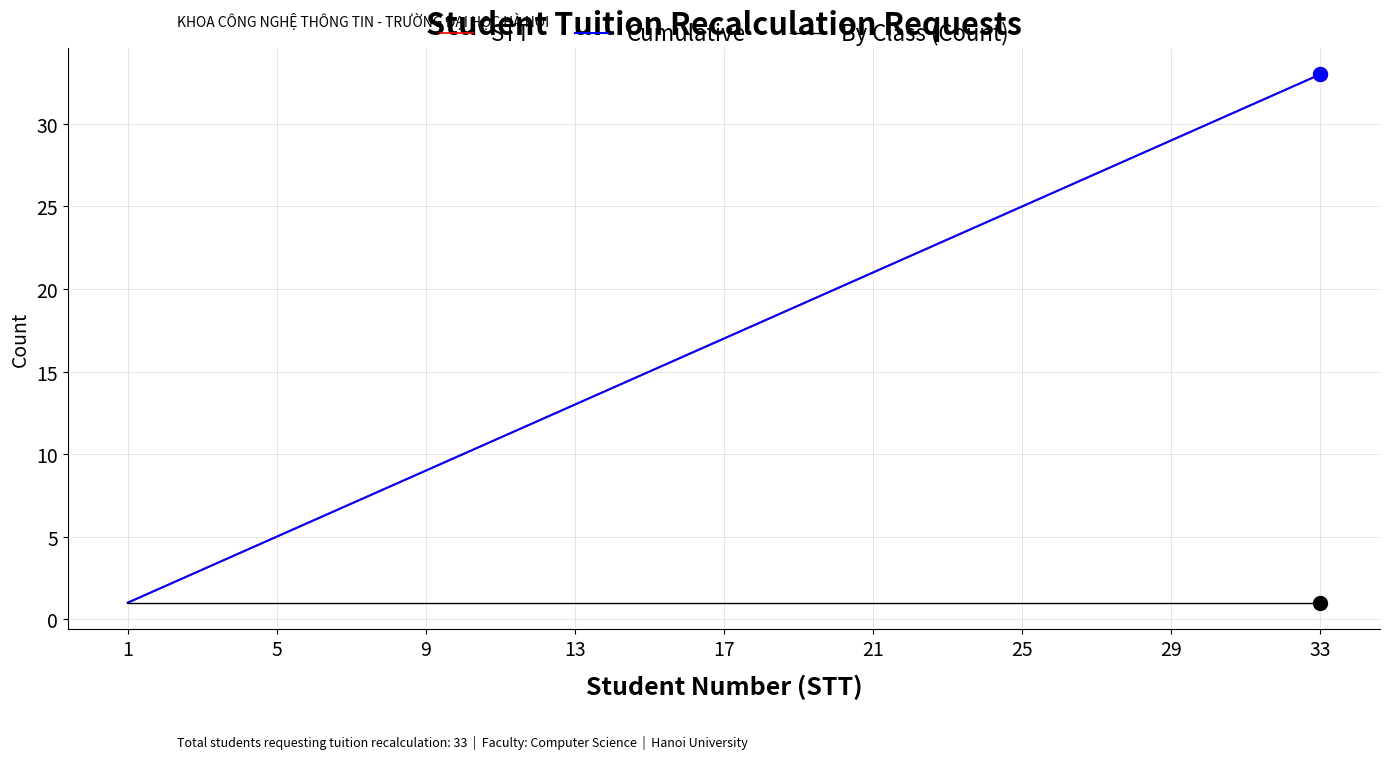

True or false: By Class (Count) has more than 1 points higher than both neighbors.

False